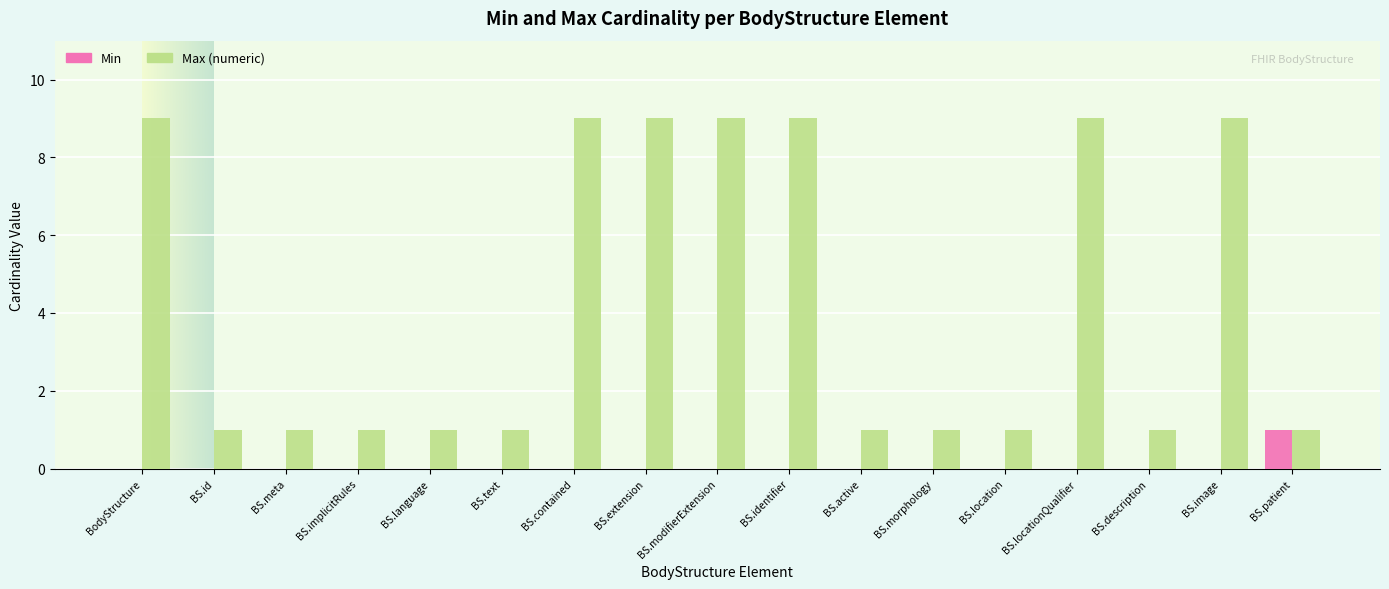

Which series has the largest total across all categories?

Max (numeric)